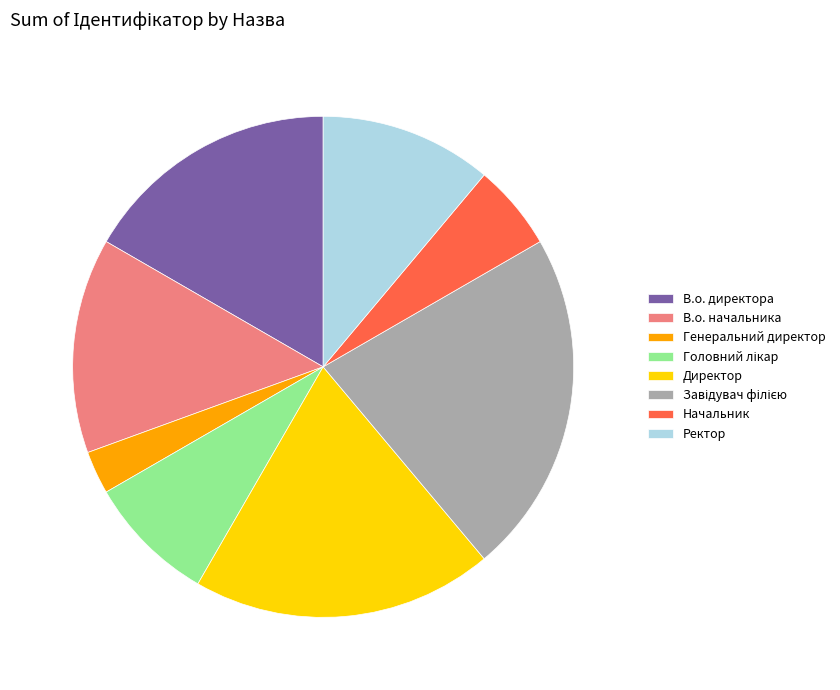

Which slice is the smallest?

Генеральний директор